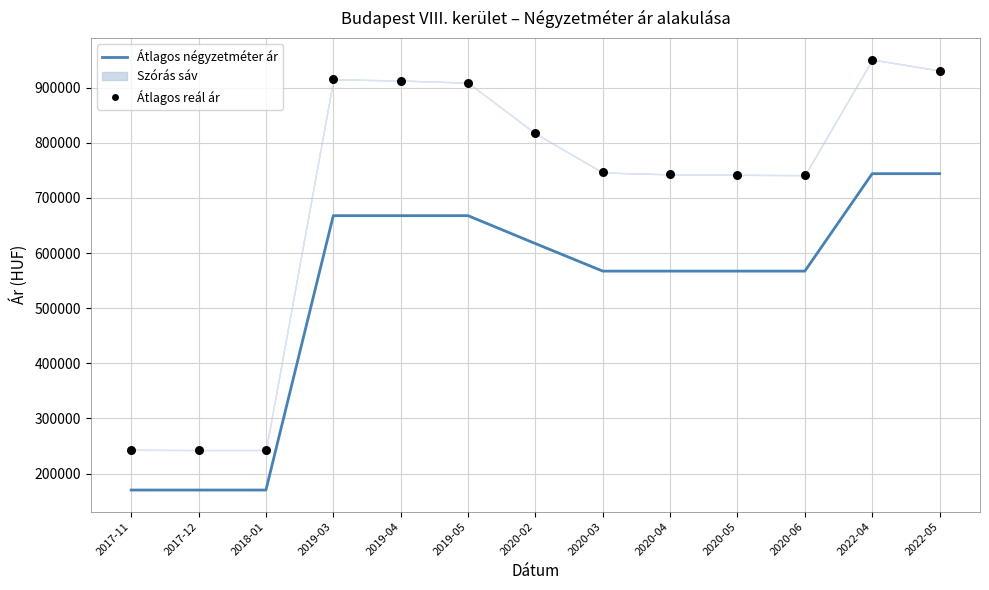

Is the value of Átlagos reál ár at 2022-05 greater than the value of Átlagos négyzetméter ár at 2019-03?

Yes